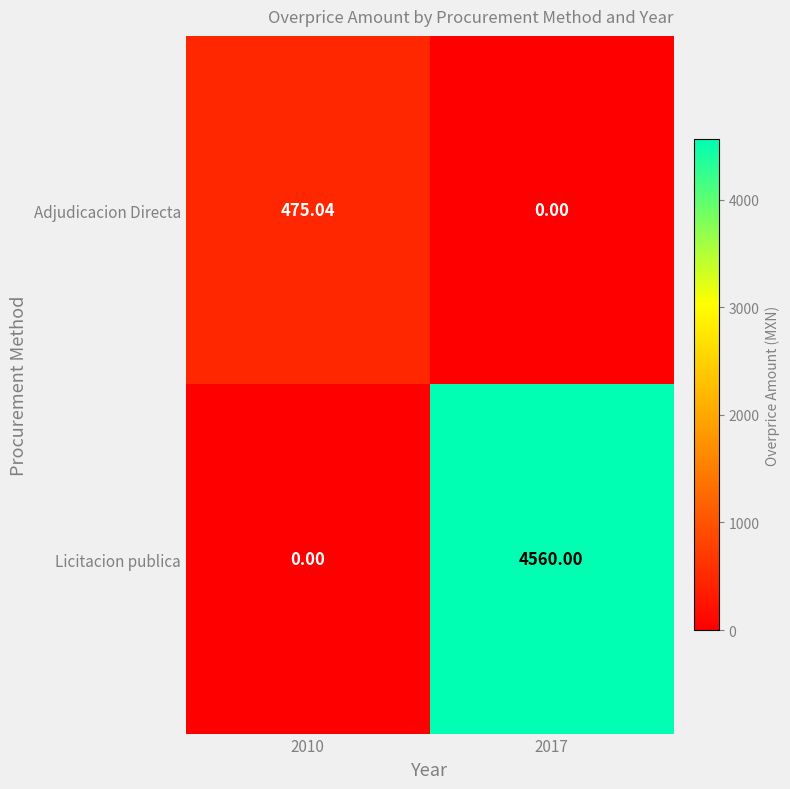

Between 2010 and 2017, which series saw the biggest shift?

Licitacion publica